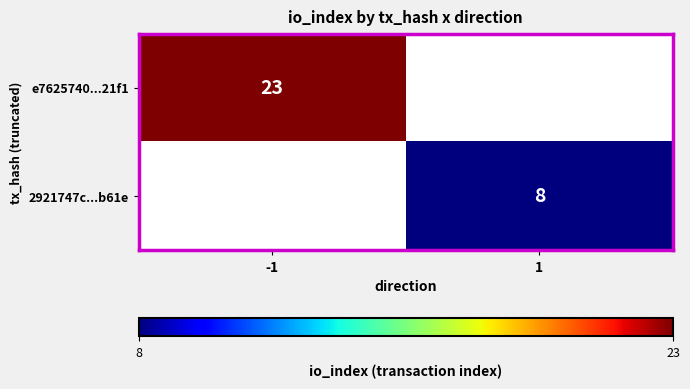

At how many categories does at least one series exceed 9?

1